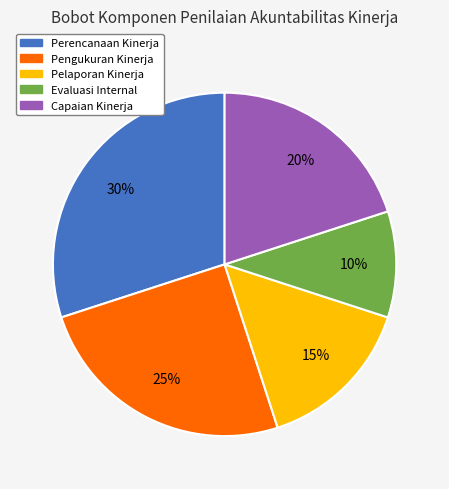

Approximately how many times larger is the value at Pengukuran Kinerja compared to Perencanaan Kinerja?

0.8